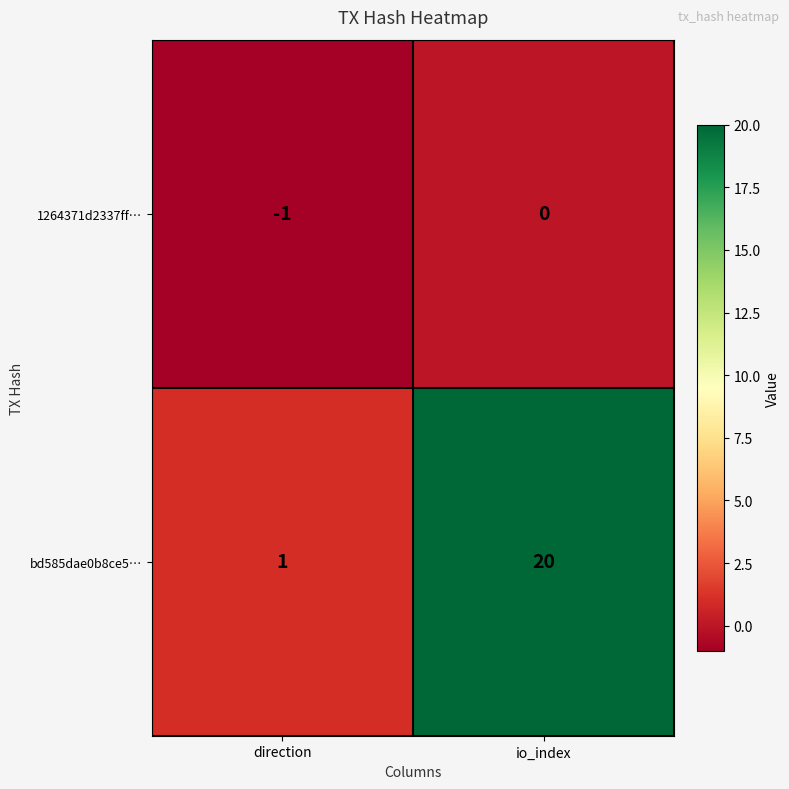

Which series has the widest spread of values?

bd585dae0b8ce5…